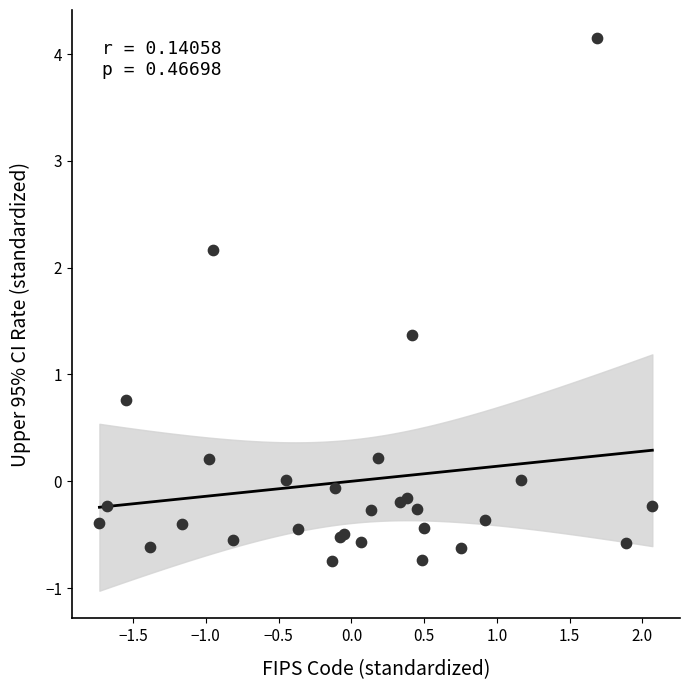

What Y value in the scatter plot is closest to 1?

0.8